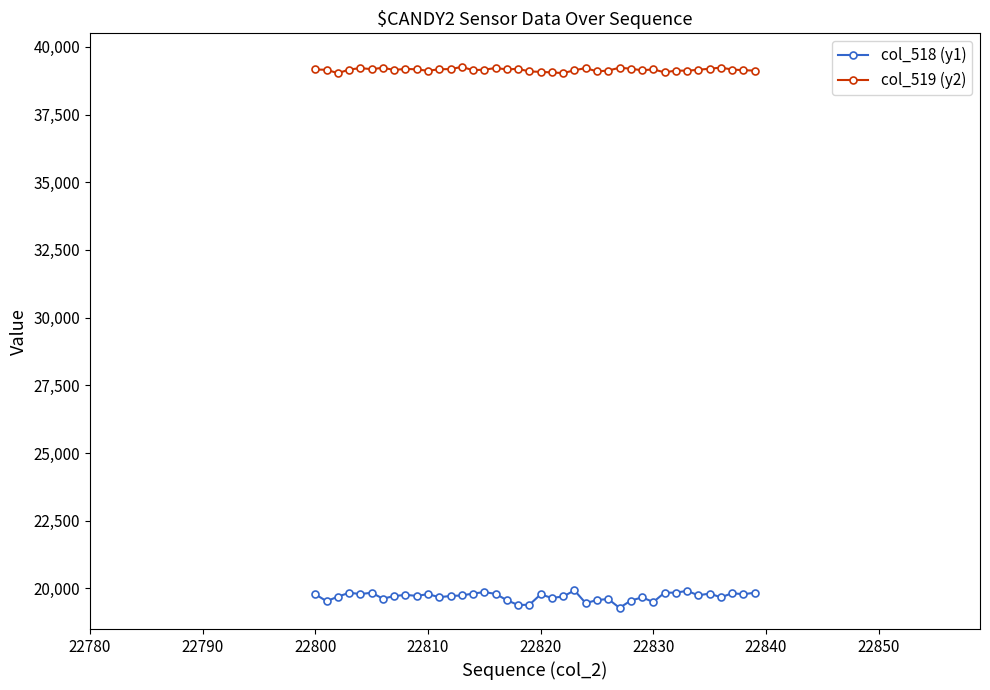

What is the lowest value of the col_518 (y1) series?

19282